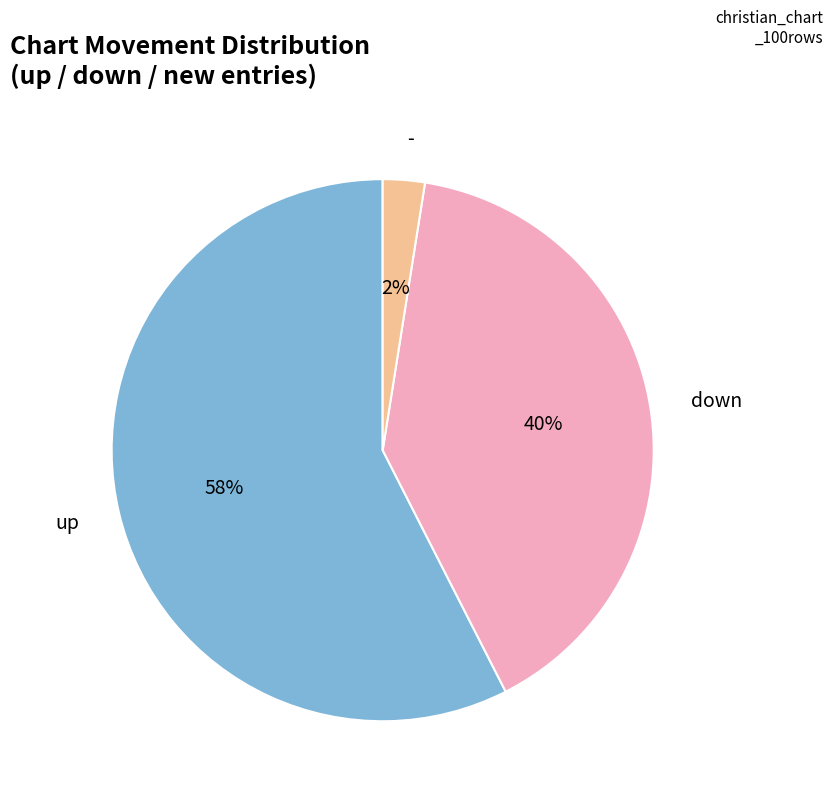

Is there any slice that represents more than half of the pie?

Yes